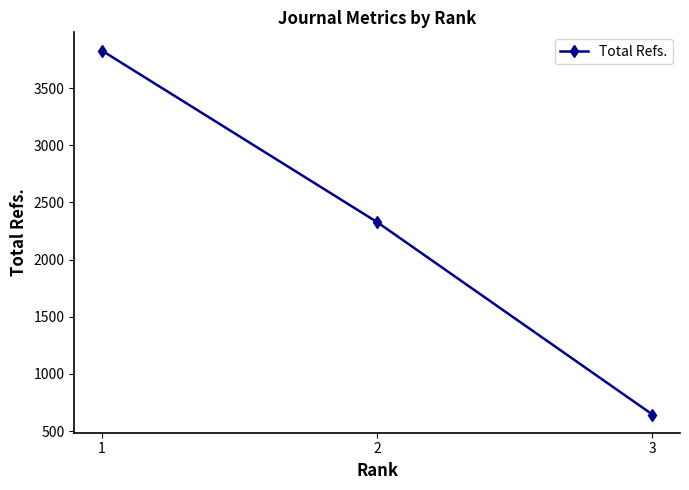

Which label corresponds to the smallest value in the chart?

3